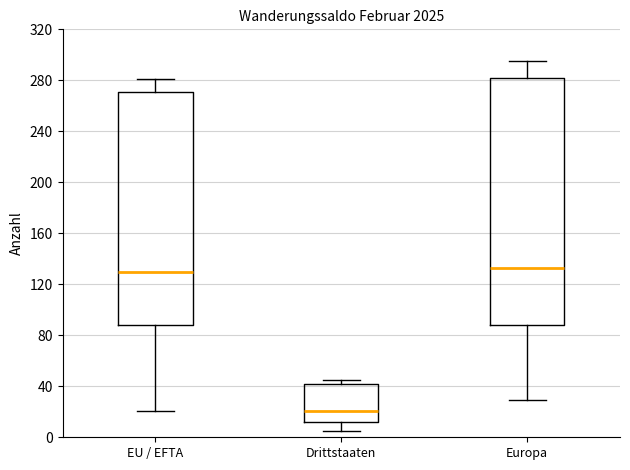

Reading left to right, transcribe this box plot: for each box, give where its median line is, the range the box spans, and where its two whiskers end, as read against the y-axis. The values are not printed on the chart, so give them approximately, as read against the axis.

EU / EFTA: median 130, box 90 to 270, whiskers 20 to 280
Drittstaaten: median 20, box 10 to 40, whiskers 5 to 45
Europa: median 135, box 90 to 280, whiskers 30 to 295